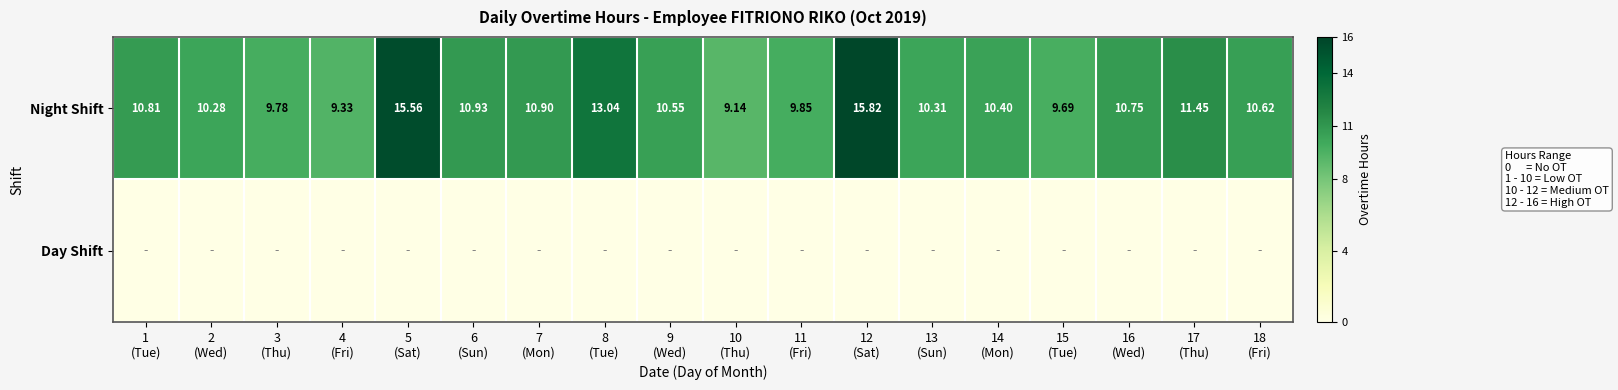

What is the total value across all series at 9
(Wed)?

10.6